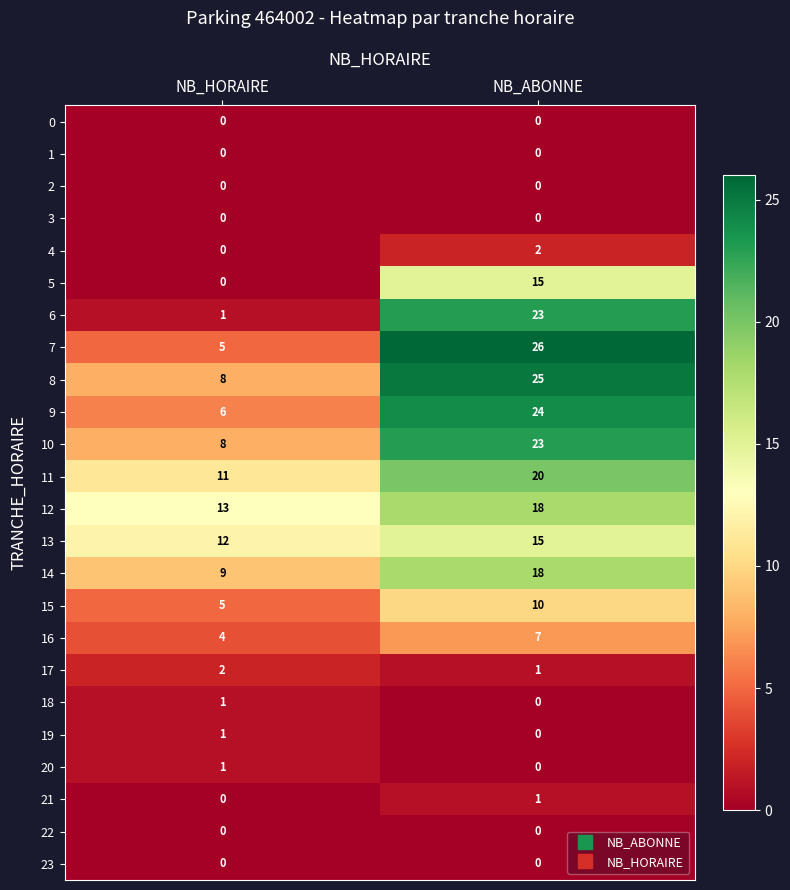

At which category does the chart reach its peak across all series?

NB_ABONNE